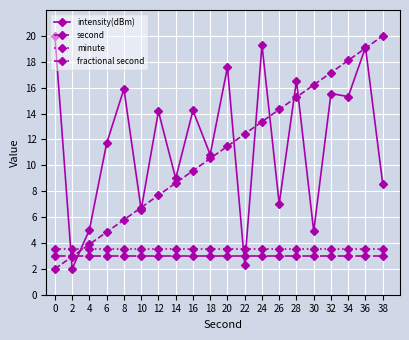

What is the difference between the highest and lowest values at 26?

11.3